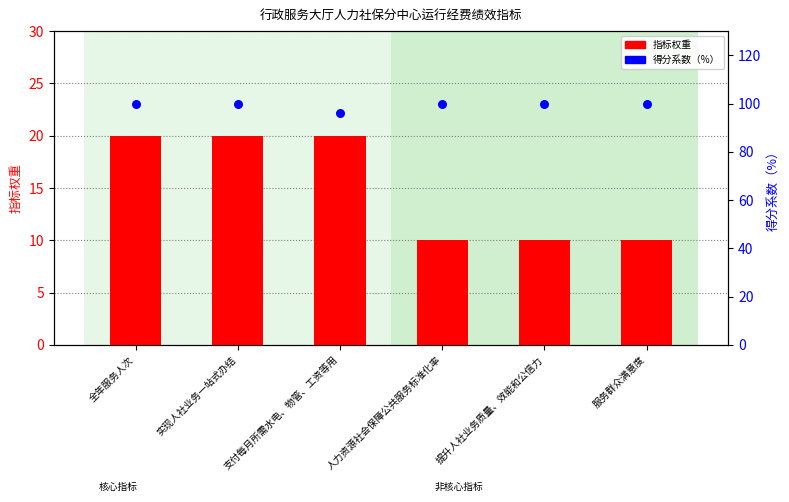

What is the total value across all series at 实现人社业务一站式办结?

120